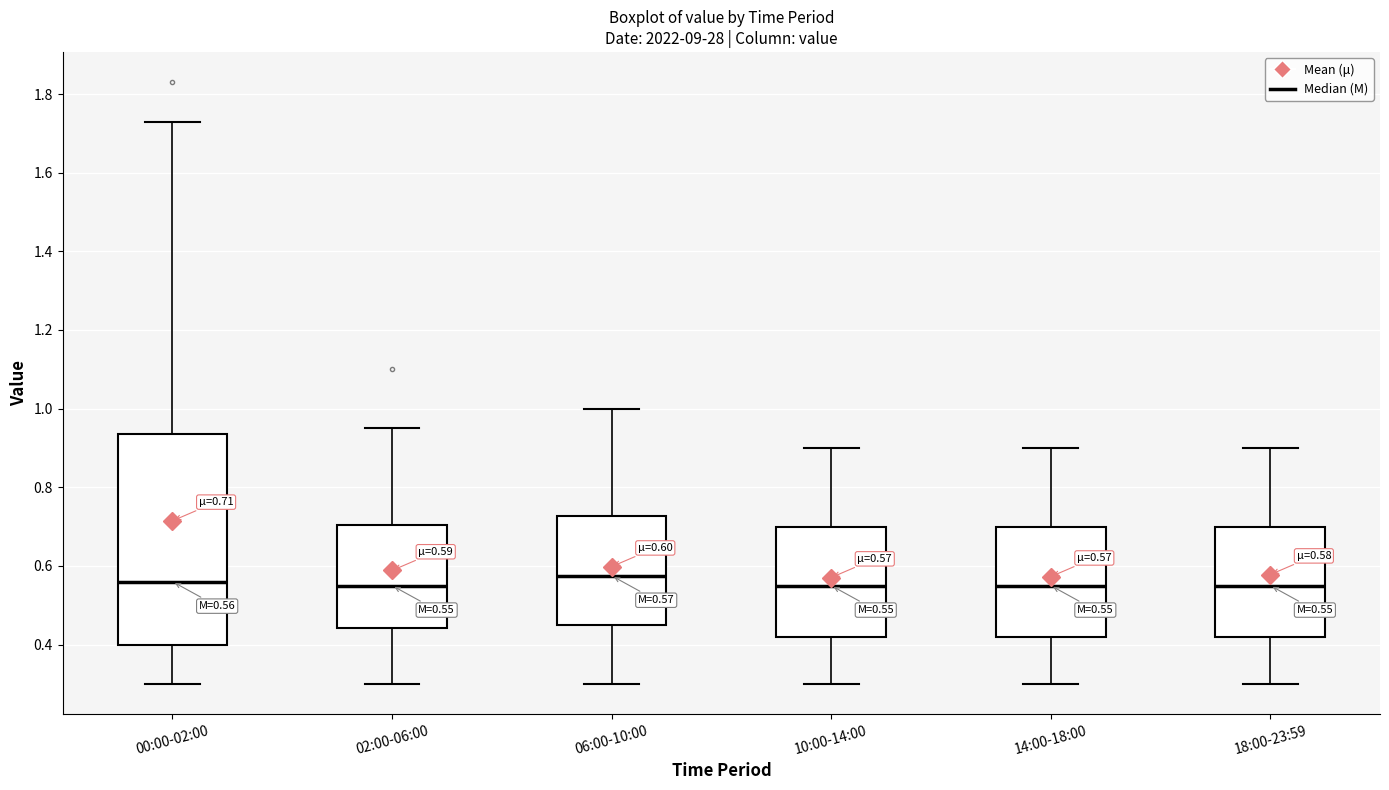

Which box is the tallest, from its lower edge to its upper edge?

00:00-02:00